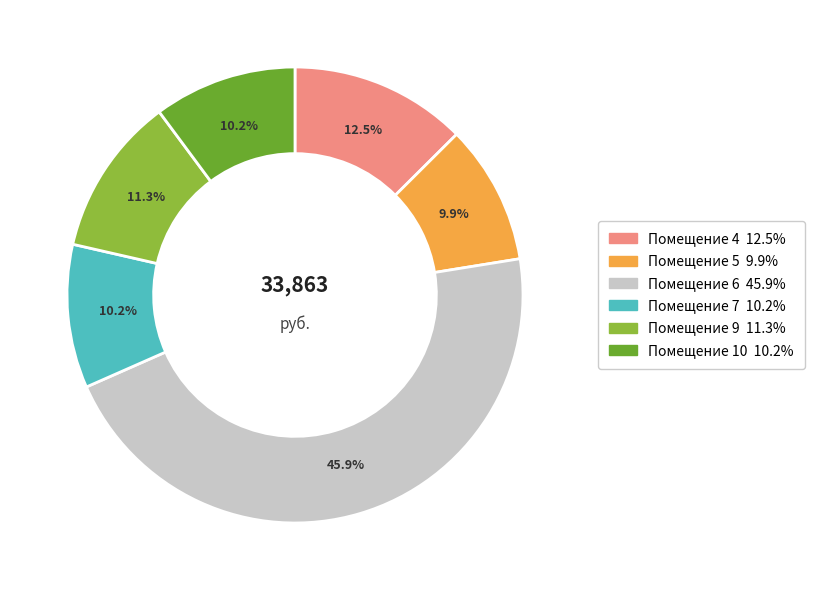

Does any single category account for the majority?

No